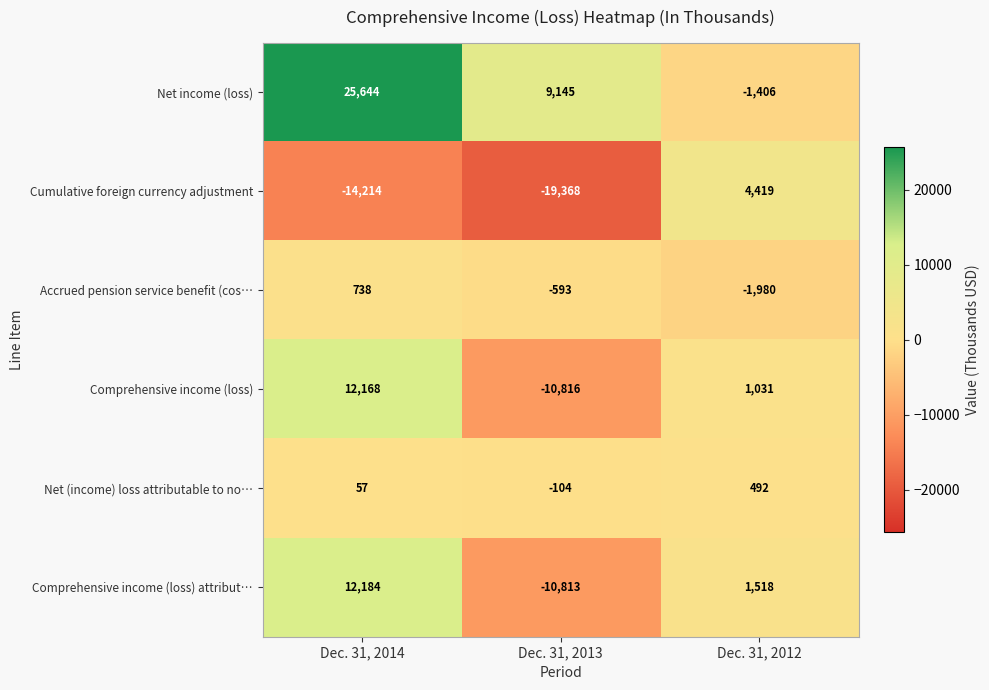

What is the total value across all series at Dec. 31, 2014?

36577